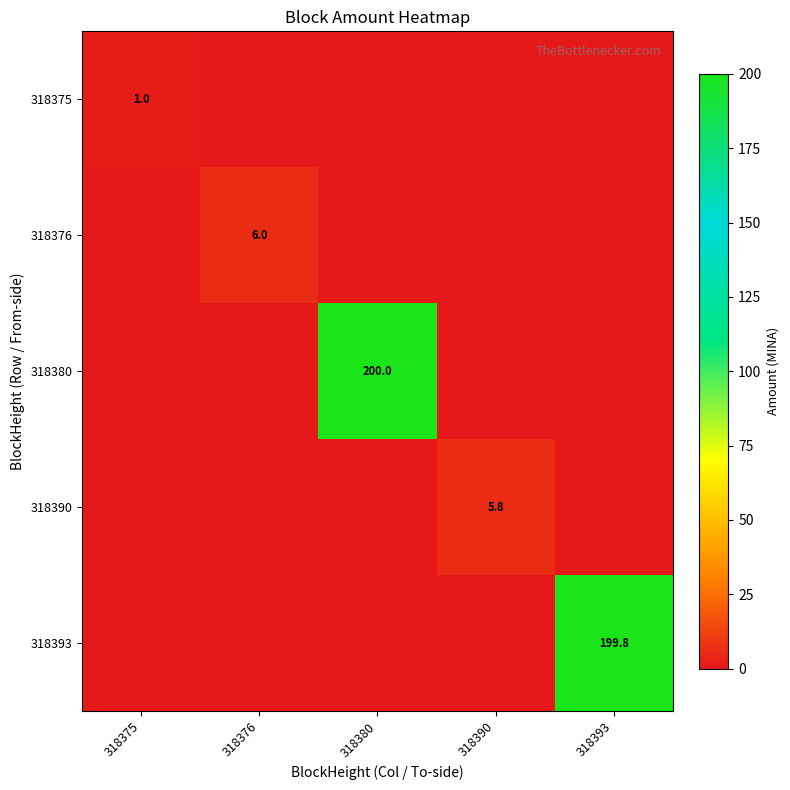

The 318375 series shows 0.3 at 318375. True or false?

False